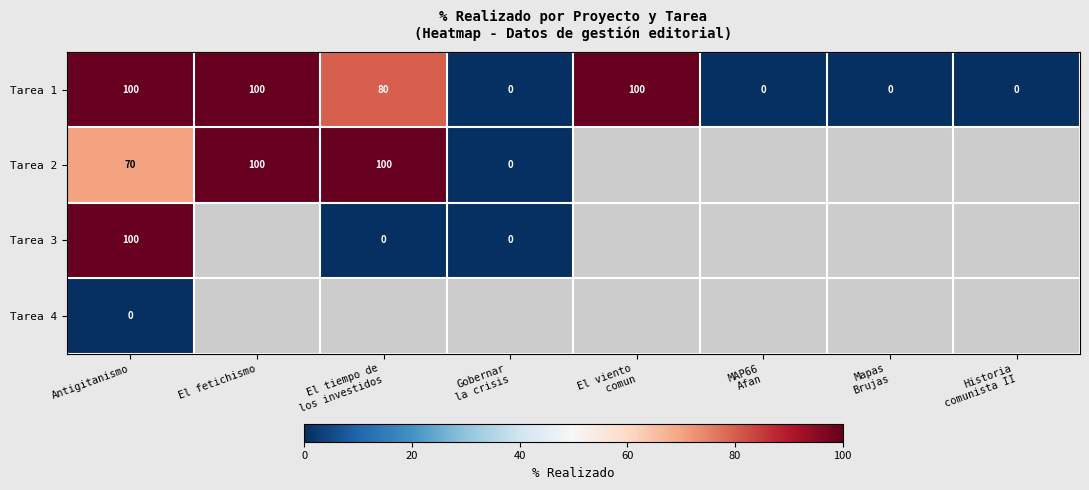

What is the difference between the second highest and second lowest values in the Tarea 1 series?

100